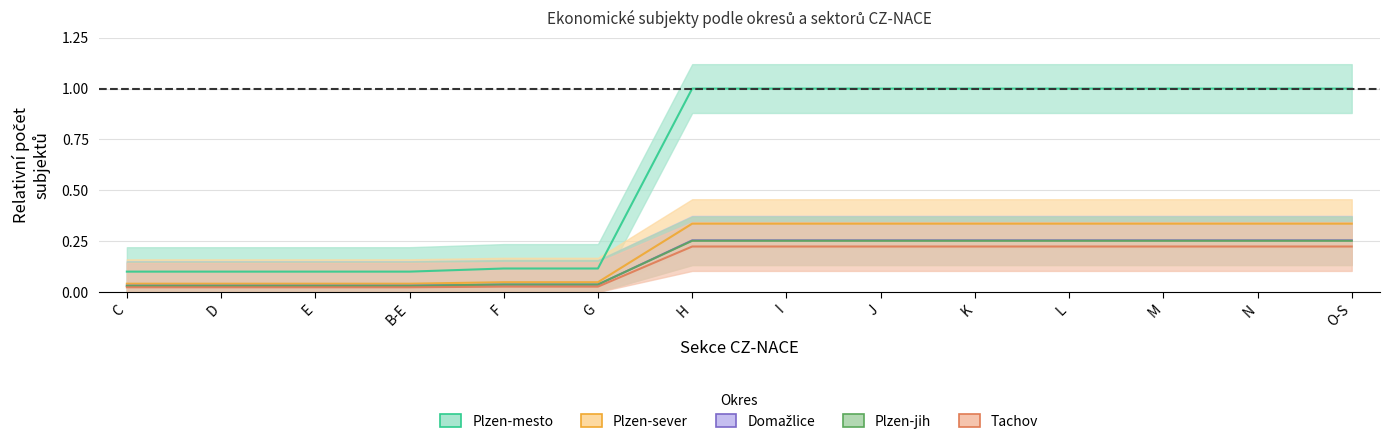

How many Plzen-sever values are between 0 and 1?

14